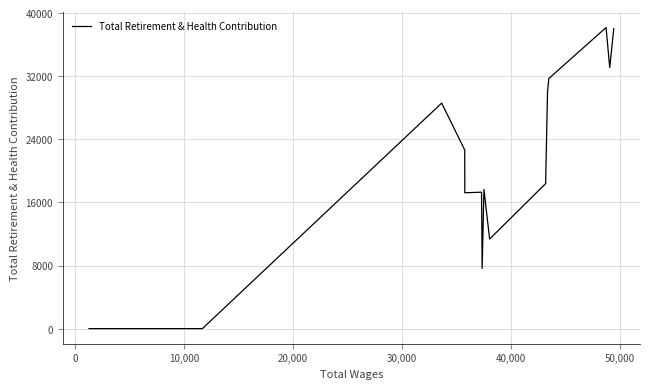

What is the greatest value displayed?

38161